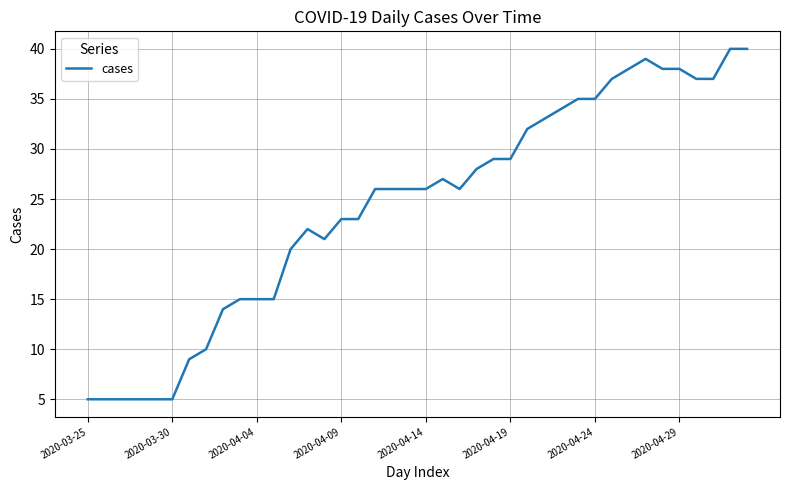

What is the maximum value shown in the chart?

40